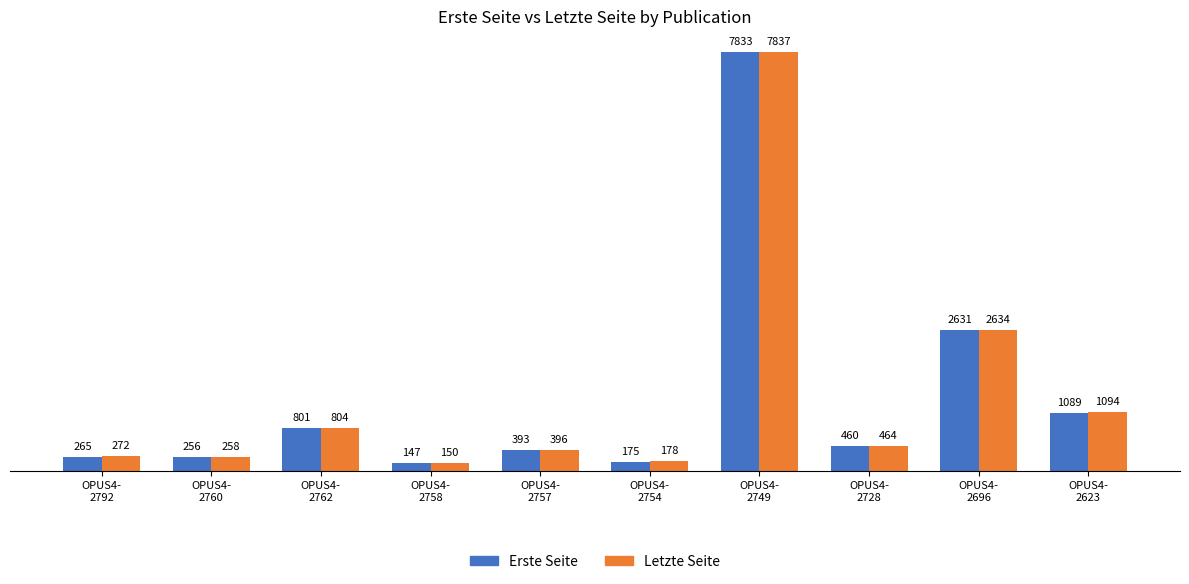

What is the difference between the maximum and minimum values in the Erste Seite series?

7686